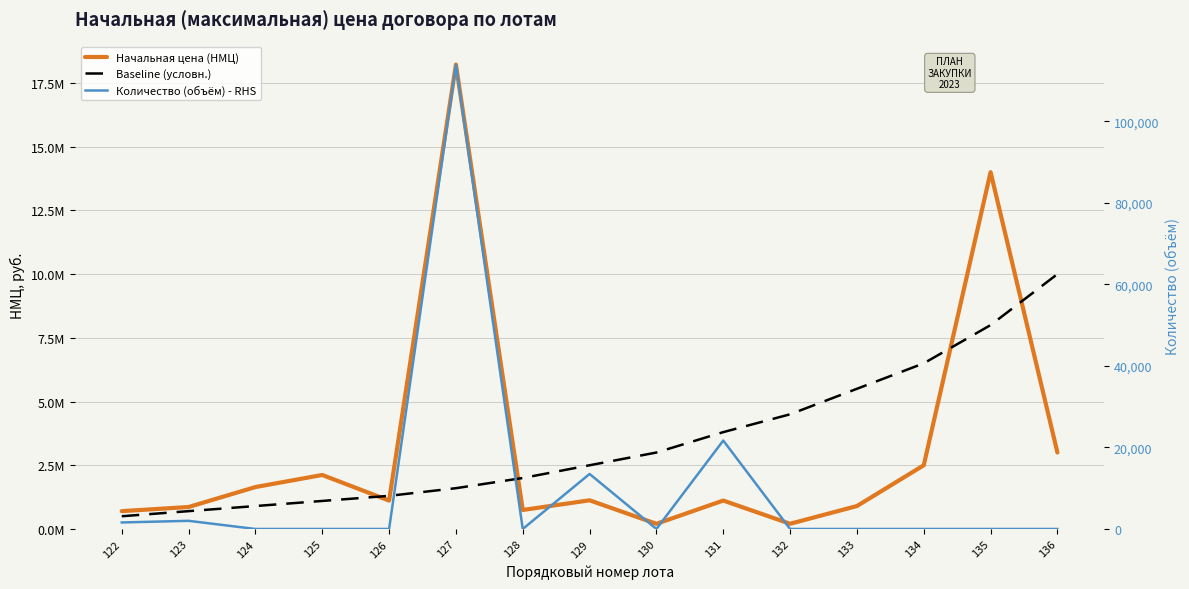

Which series has the largest total across all categories?

Baseline (условн.)